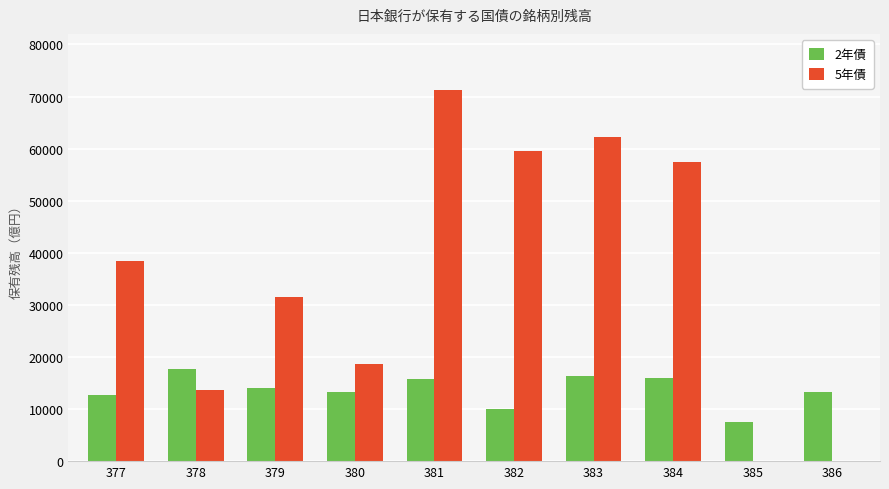

Is the value of 2年債 at 379 greater than the value of 5年債 at 377?

No